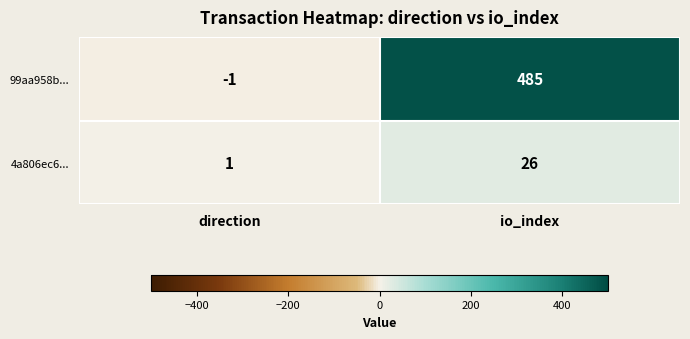

List the series in order of their overall mean, lowest first.

4a806ec6..., 99aa958b...